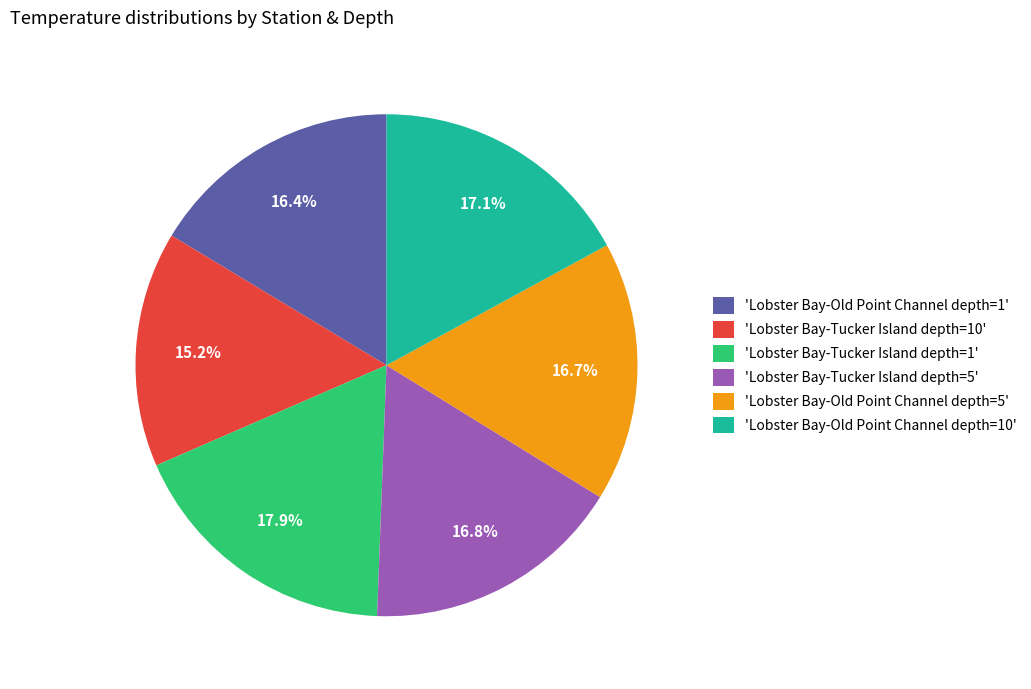

Which slice is the largest?

'Lobster Bay-Tucker Island depth=1'